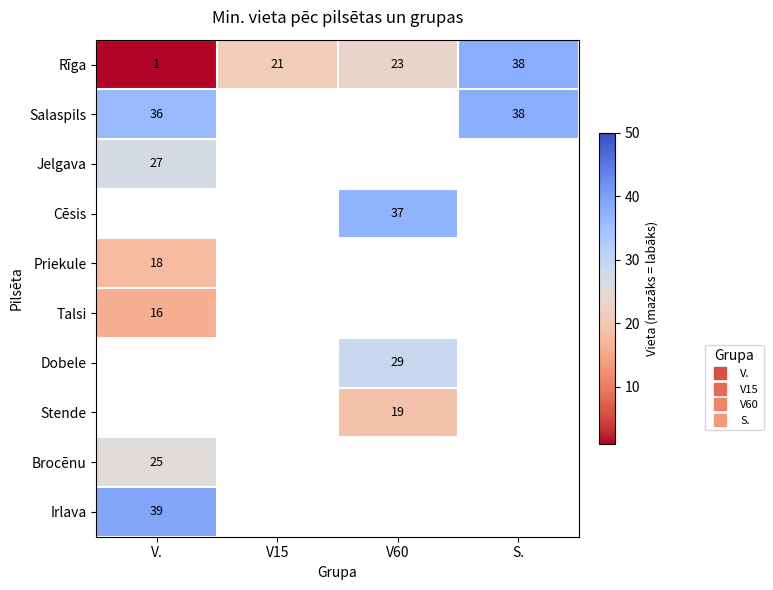

How many distinct data groups are displayed?

10